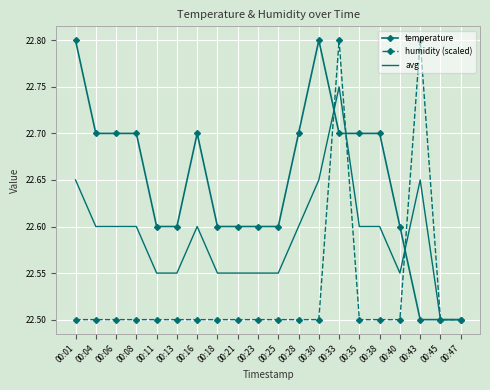

The temperature series shows 22.5 at 00:45. True or false?

True